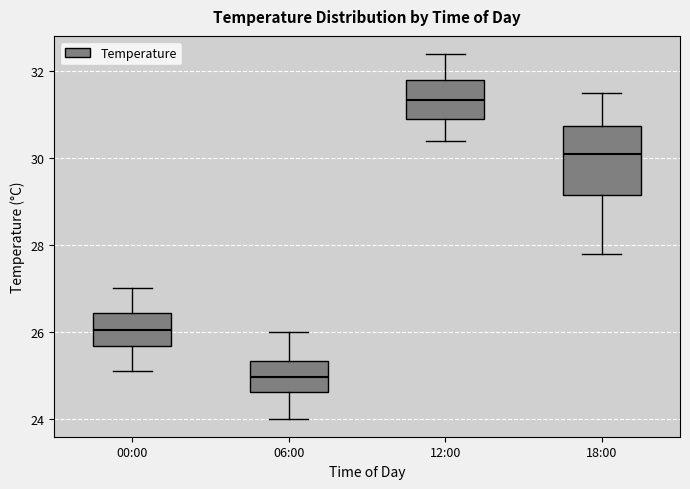

Comparing the boxes themselves (not the whiskers), which one is the tallest?

18:00